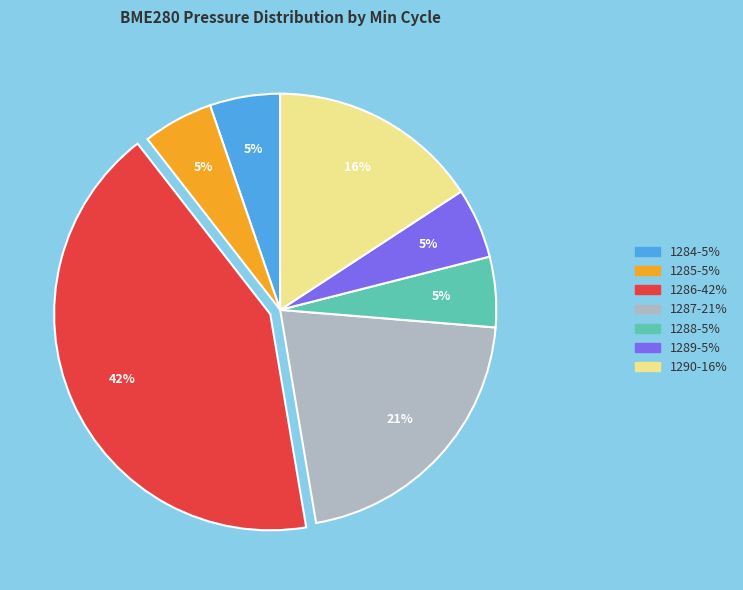

How many segments does this pie chart have?

7